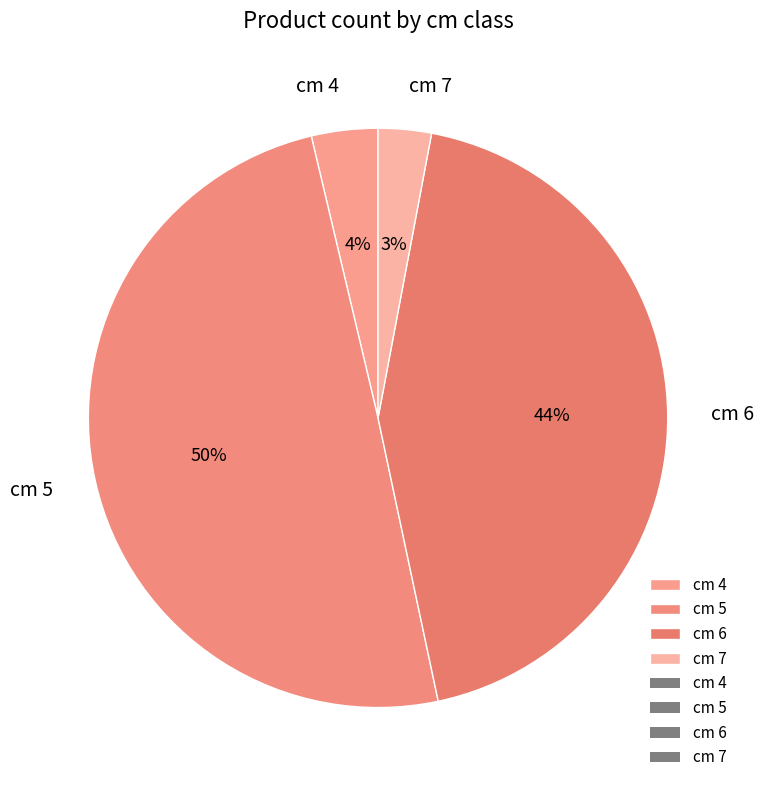

Which slice is the largest?

cm 5